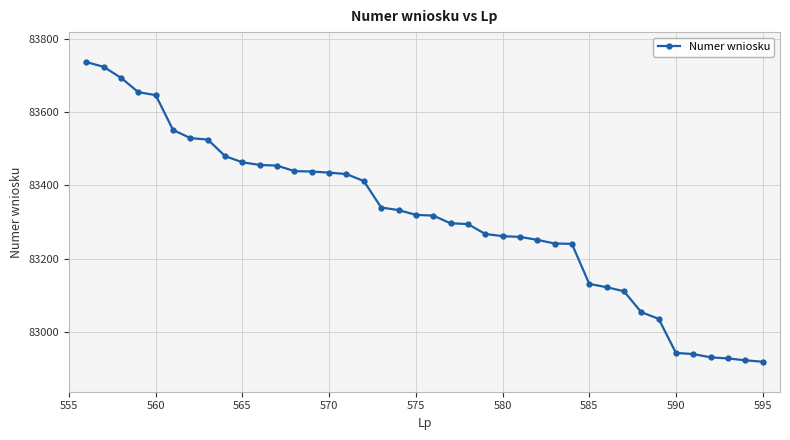

What is the difference between the second highest and second lowest values?

799